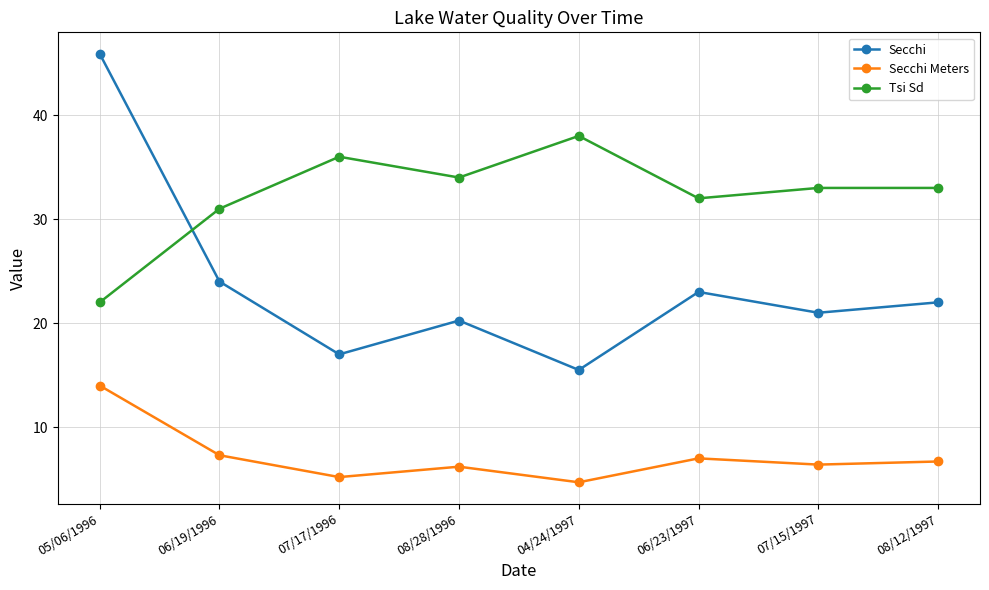

The value of Secchi at 08/12/1997 is 36.3. True or false?

False